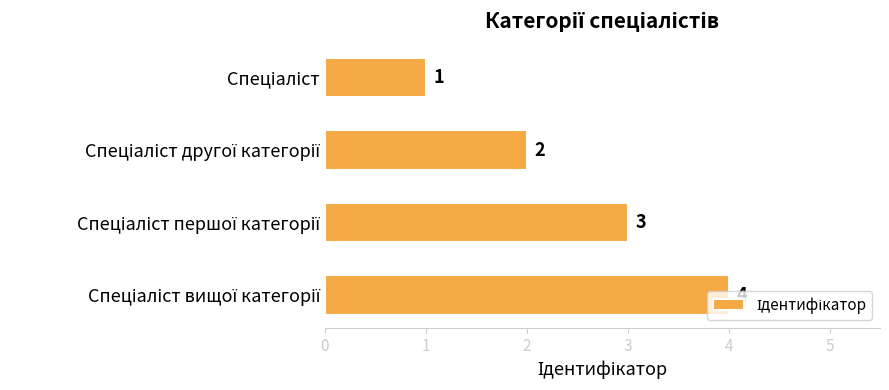

How many data points are less than 3?

2